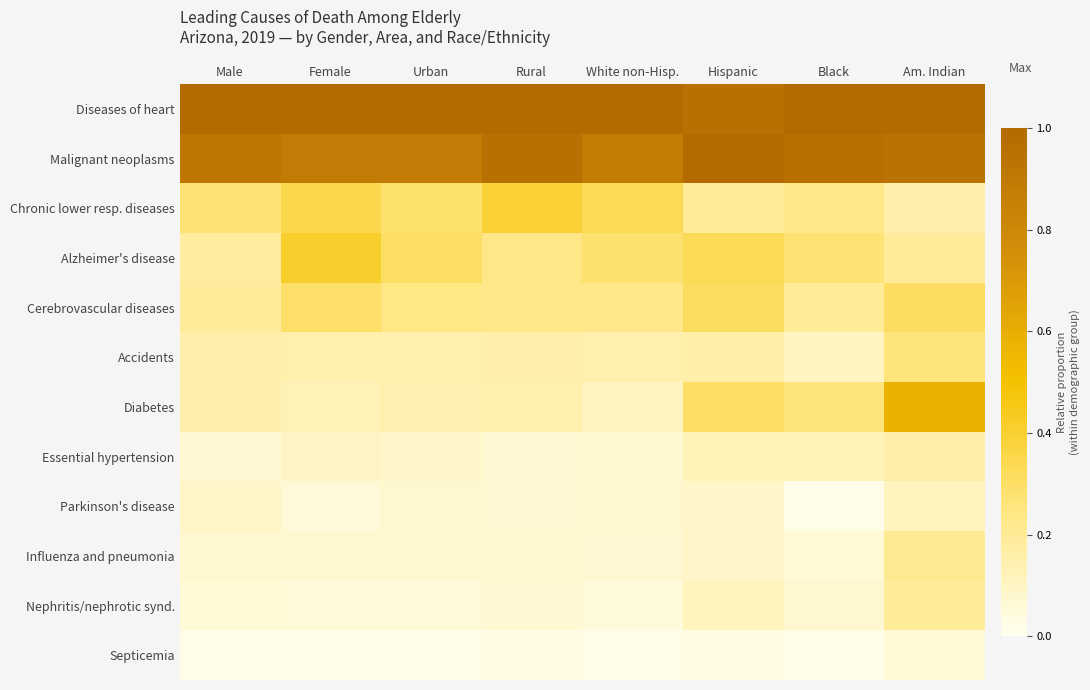

Reading left to right, extract all data points from this chart.

Diseases of heart: Male=1.0	Female=1.0	Urban=1.0	Rural=1.0	White non-Hisp.=1.0	Hispanic=1.0	Black=1.0	Am. Indian=1.0
Malignant neoplasms: Male=0.9	Female=0.9	Urban=0.9	Rural=1.0	White non-Hisp.=0.9	Hispanic=1.0	Black=1.0	Am. Indian=0.9
Chronic lower resp. diseases: Male=0.3	Female=0.4	Urban=0.3	Rural=0.4	White non-Hisp.=0.3	Hispanic=0.2	Black=0.2	Am. Indian=0.2
Alzheimer's disease: Male=0.2	Female=0.4	Urban=0.3	Rural=0.2	White non-Hisp.=0.3	Hispanic=0.3	Black=0.3	Am. Indian=0.2
Cerebrovascular diseases: Male=0.2	Female=0.3	Urban=0.2	Rural=0.2	White non-Hisp.=0.2	Hispanic=0.3	Black=0.2	Am. Indian=0.3
Accidents: Male=0.2	Female=0.1	Urban=0.1	Rural=0.2	White non-Hisp.=0.1	Hispanic=0.2	Black=0.1	Am. Indian=0.3
Diabetes: Male=0.2	Female=0.1	Urban=0.1	Rural=0.1	White non-Hisp.=0.1	Hispanic=0.3	Black=0.3	Am. Indian=0.6
Essential hypertension: Male=0.1	Female=0.1	Urban=0.1	Rural=0.1	White non-Hisp.=0.1	Hispanic=0.1	Black=0.1	Am. Indian=0.2
Parkinson's disease: Male=0.1	Female=0.1	Urban=0.1	Rural=0.1	White non-Hisp.=0.1	Hispanic=0.1	Black=0.0	Am. Indian=0.1
Influenza and pneumonia: Male=0.1	Female=0.1	Urban=0.1	Rural=0.1	White non-Hisp.=0.1	Hispanic=0.1	Black=0.1	Am. Indian=0.2
Nephritis/nephrotic synd.: Male=0.1	Female=0.1	Urban=0.1	Rural=0.1	White non-Hisp.=0.0	Hispanic=0.1	Black=0.1	Am. Indian=0.2
Septicemia: Male=0.0	Female=0.0	Urban=0.0	Rural=0.0	White non-Hisp.=0.0	Hispanic=0.0	Black=0.0	Am. Indian=0.1